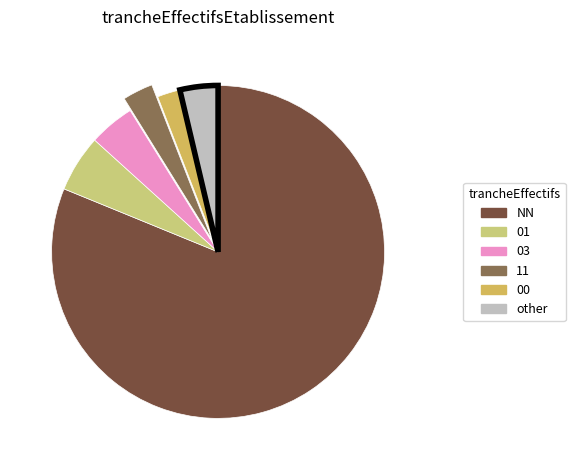

Do NN and 11 together represent more than half of the pie?

Yes